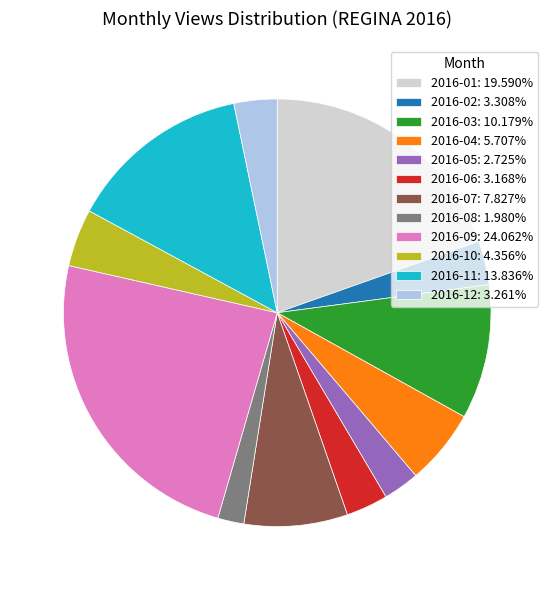

Is there any slice that represents more than half of the pie?

No